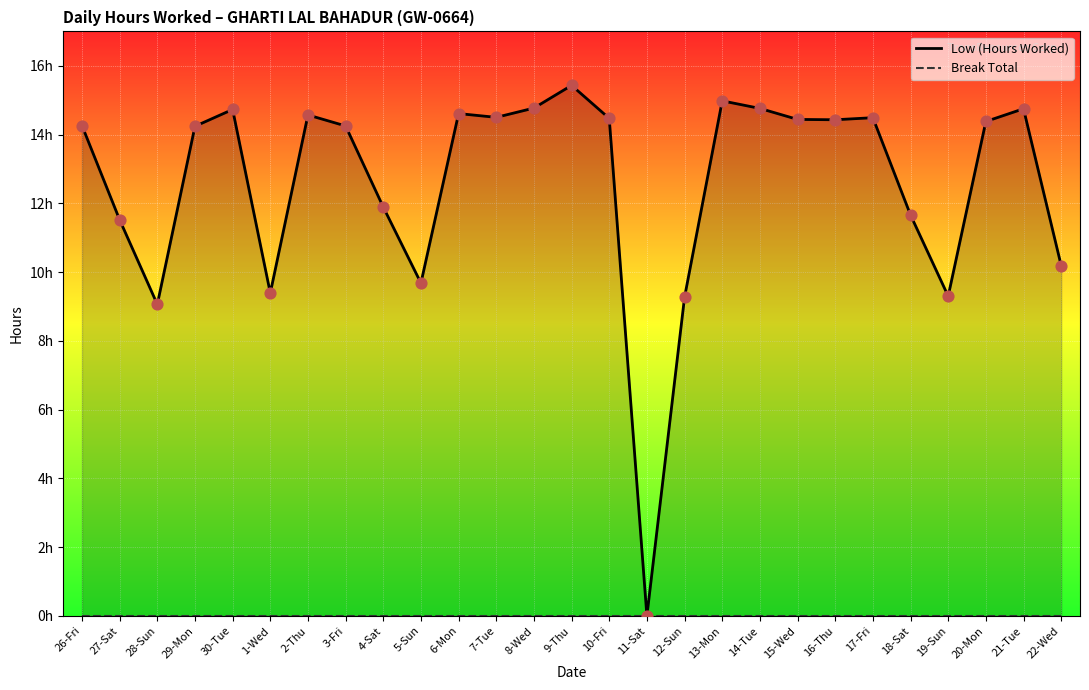

At how many categories does at least one series exceed 3?

26